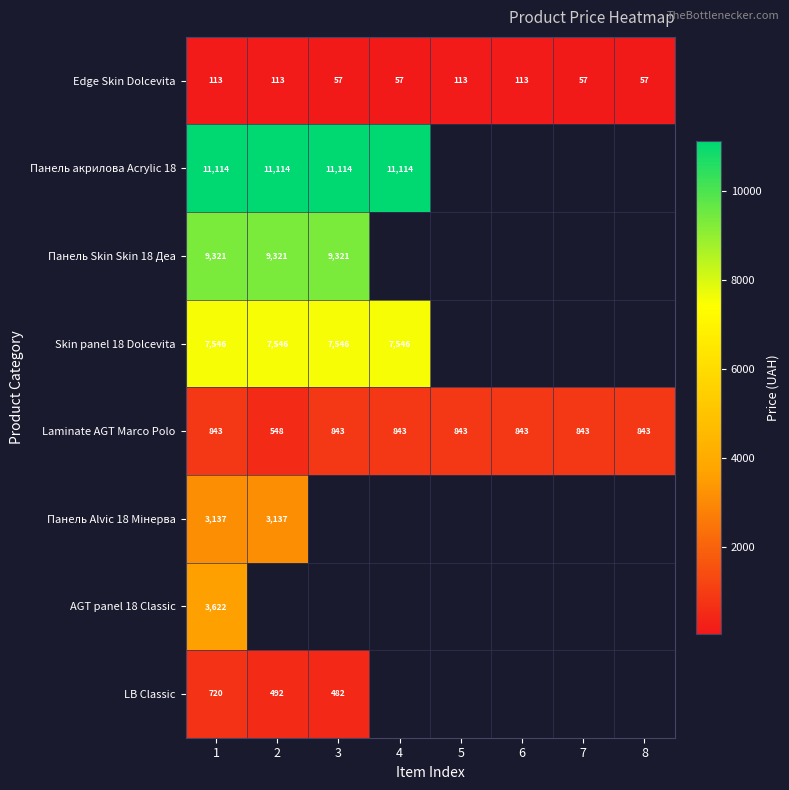

What is the difference between the highest and lowest values at 7?

786.1